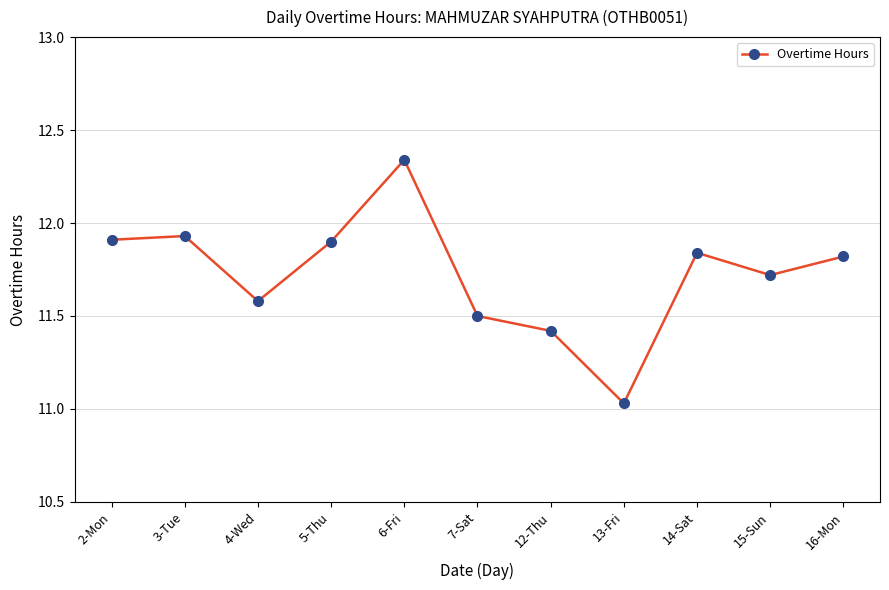

Where is the data nearest to the value 11?

13-Fri